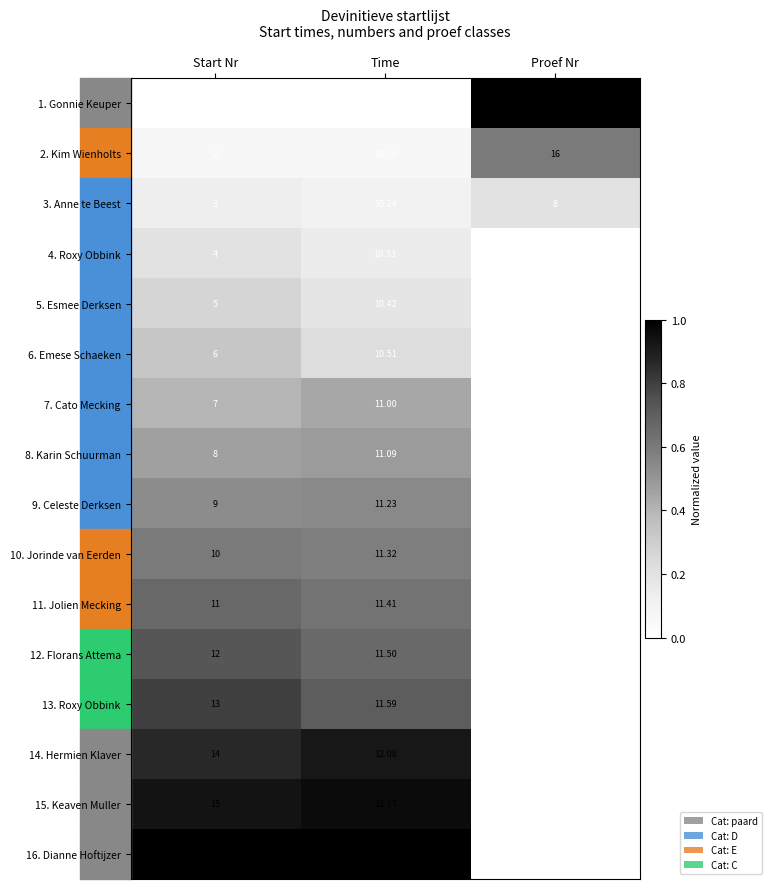

What is the maximum value shown in the chart?

24.0